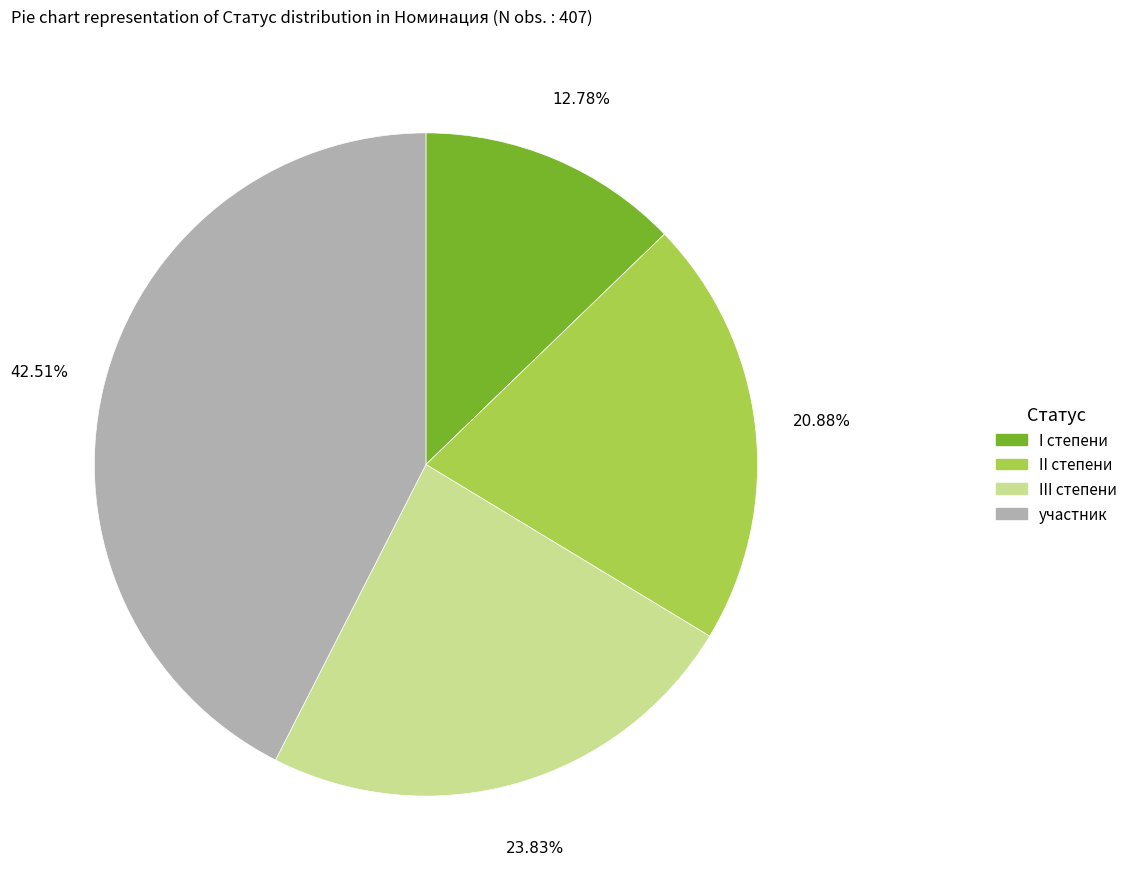

What is the total percentage of I степени and II степени?

33.7%